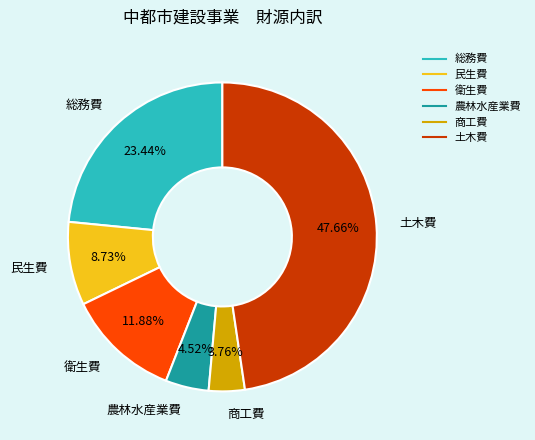

To the nearest percent, what portion does 総務費 represent?

23%